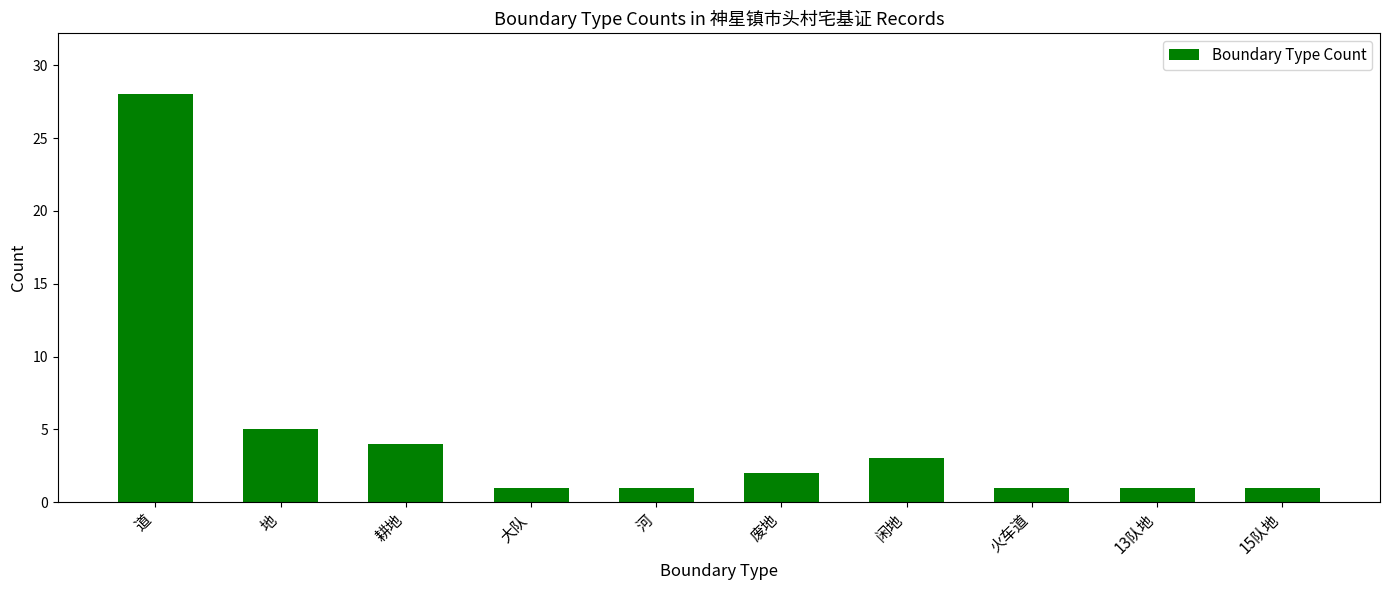

The chart shows a value of 28 at 道. True or false?

True